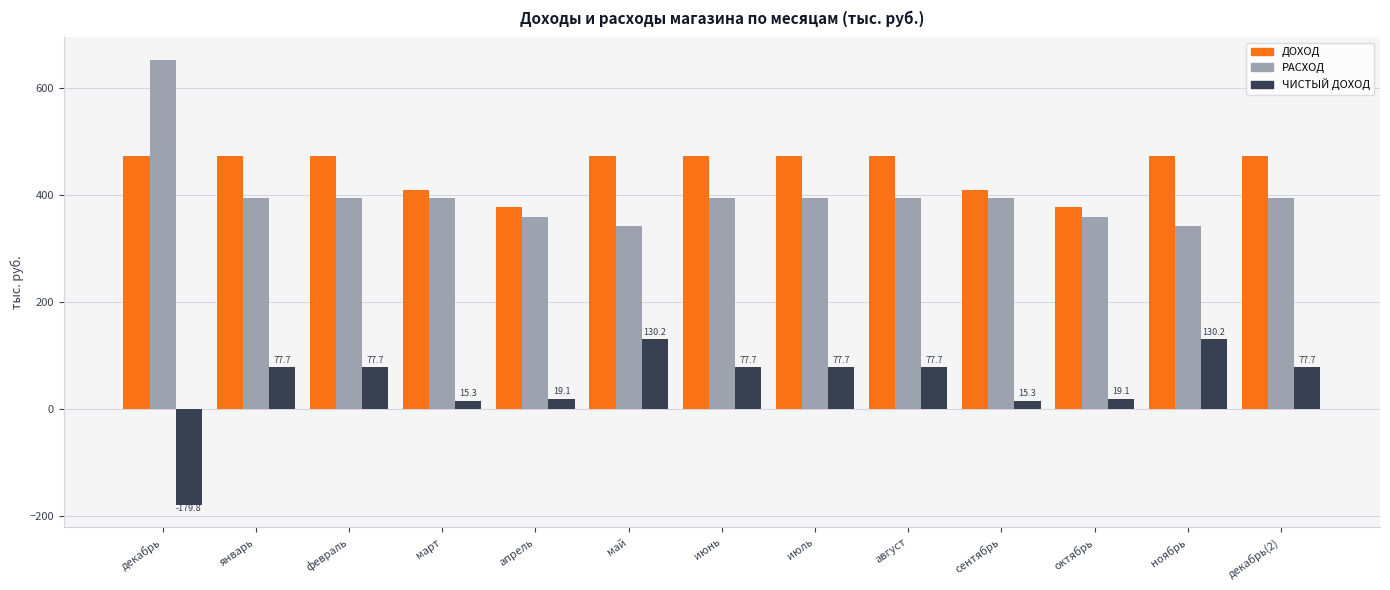

Are the bars grouped side by side (vs. stacked)?

Yes